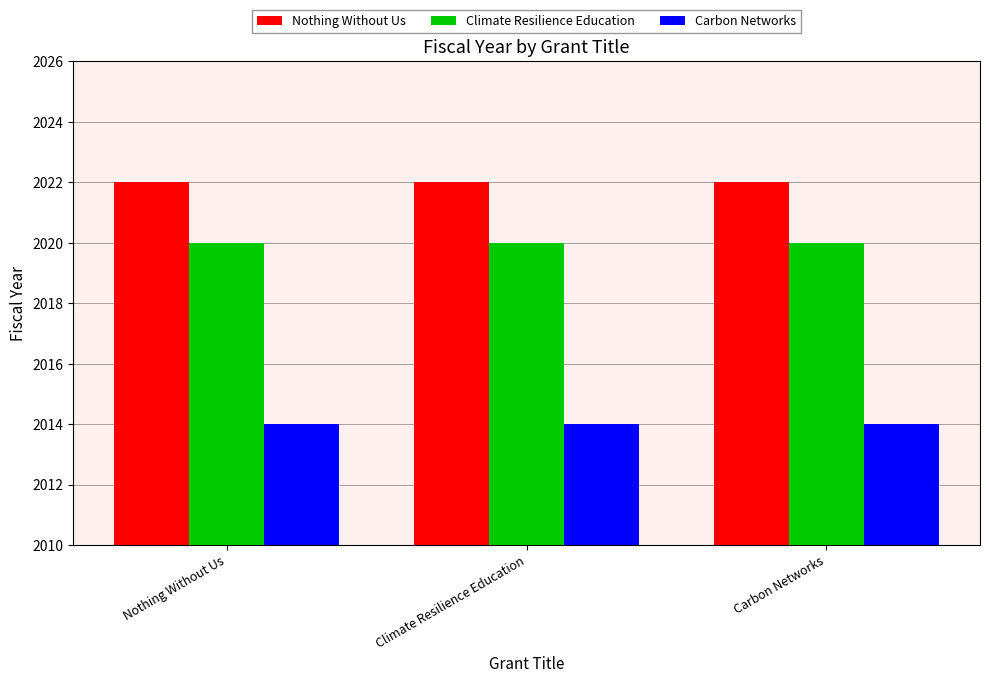

What is the maximum value shown in the chart?

2022